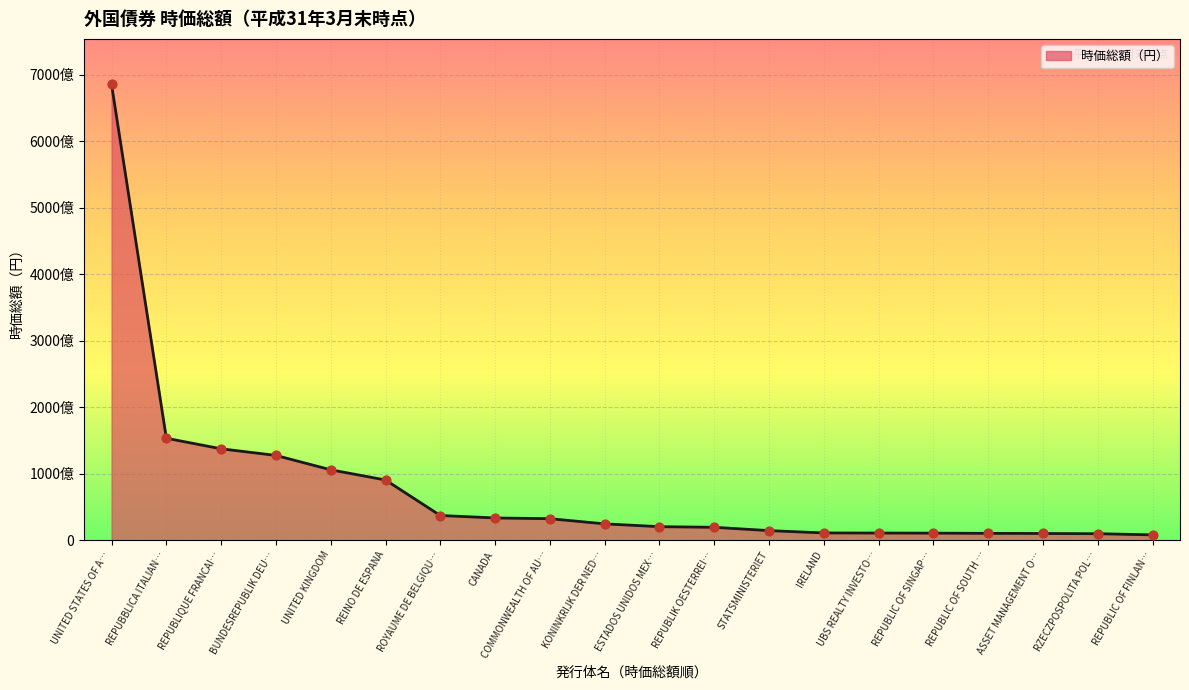

What is the change in value from CANADA to IRELAND?

-22517800174